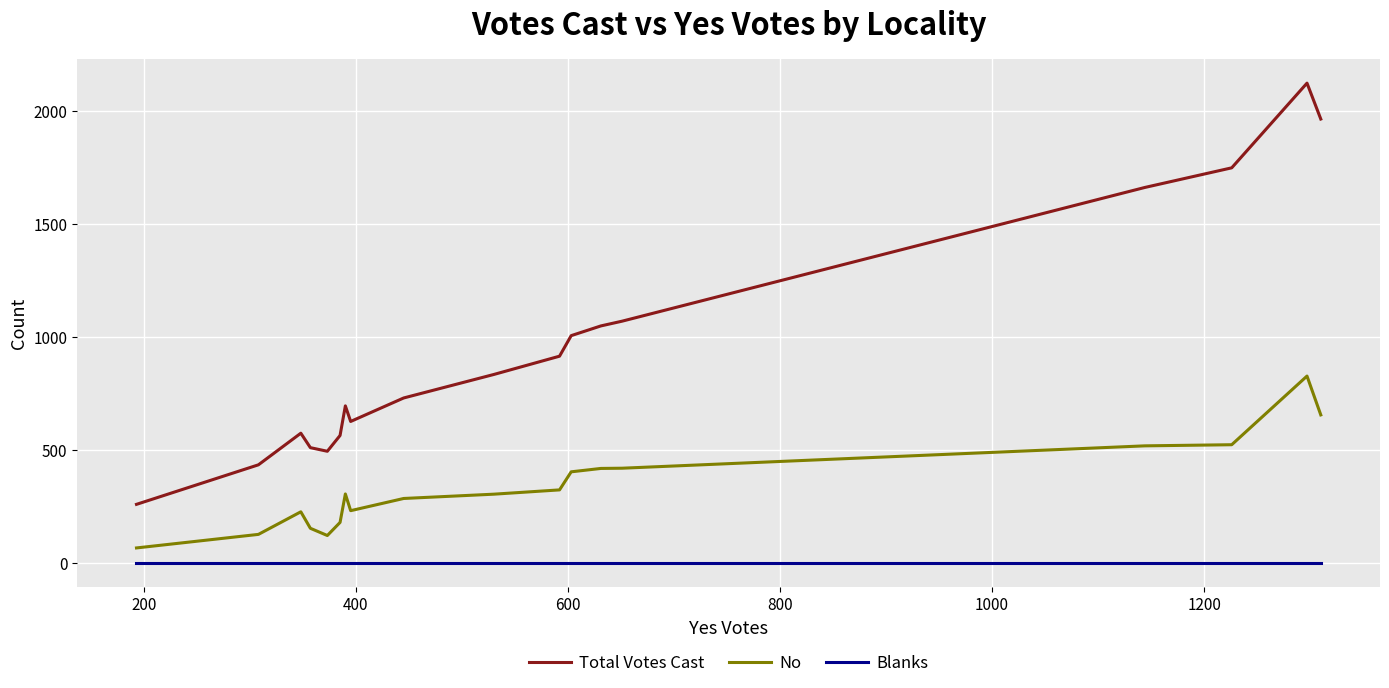

List the series in order of their peak value, lowest first.

Blanks, No, Total Votes Cast